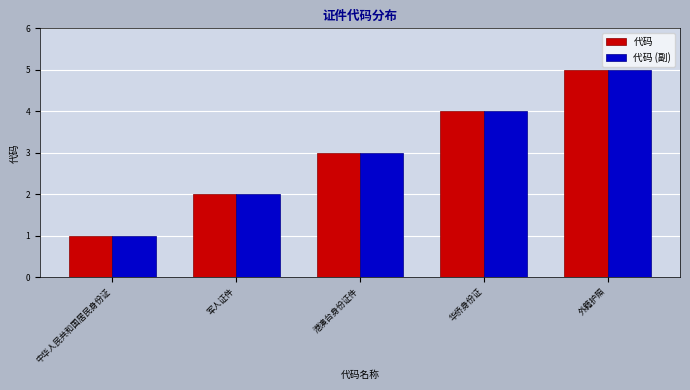

What is the difference between the 代码 (副) values at 华侨身份证 and 港澳台身份证件?

1